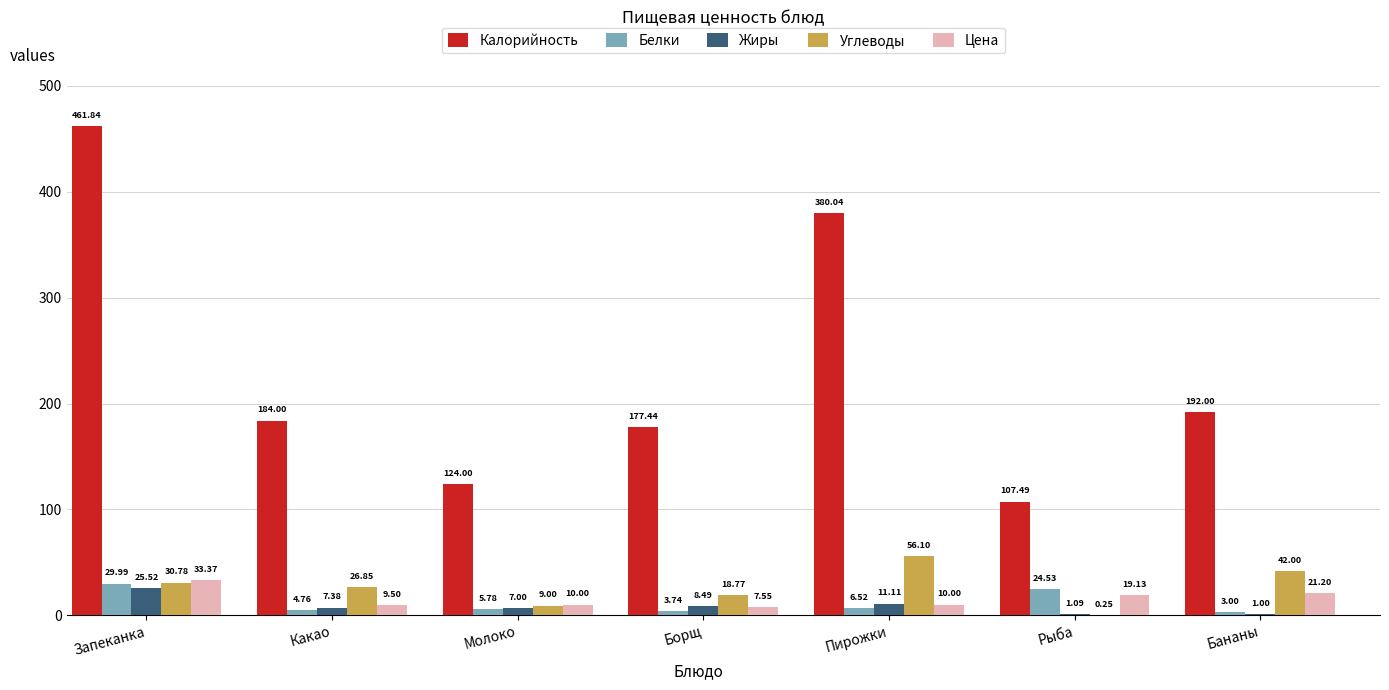

At which label does Жиры first exceed 7?

Запеканка